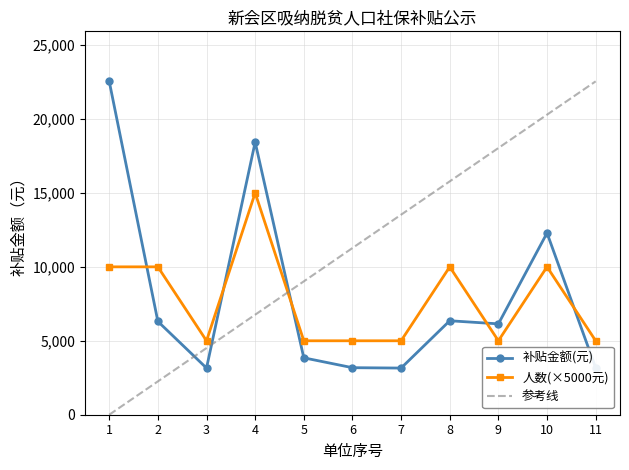

What is the minimum value for 补贴金额(元)?

3155.0